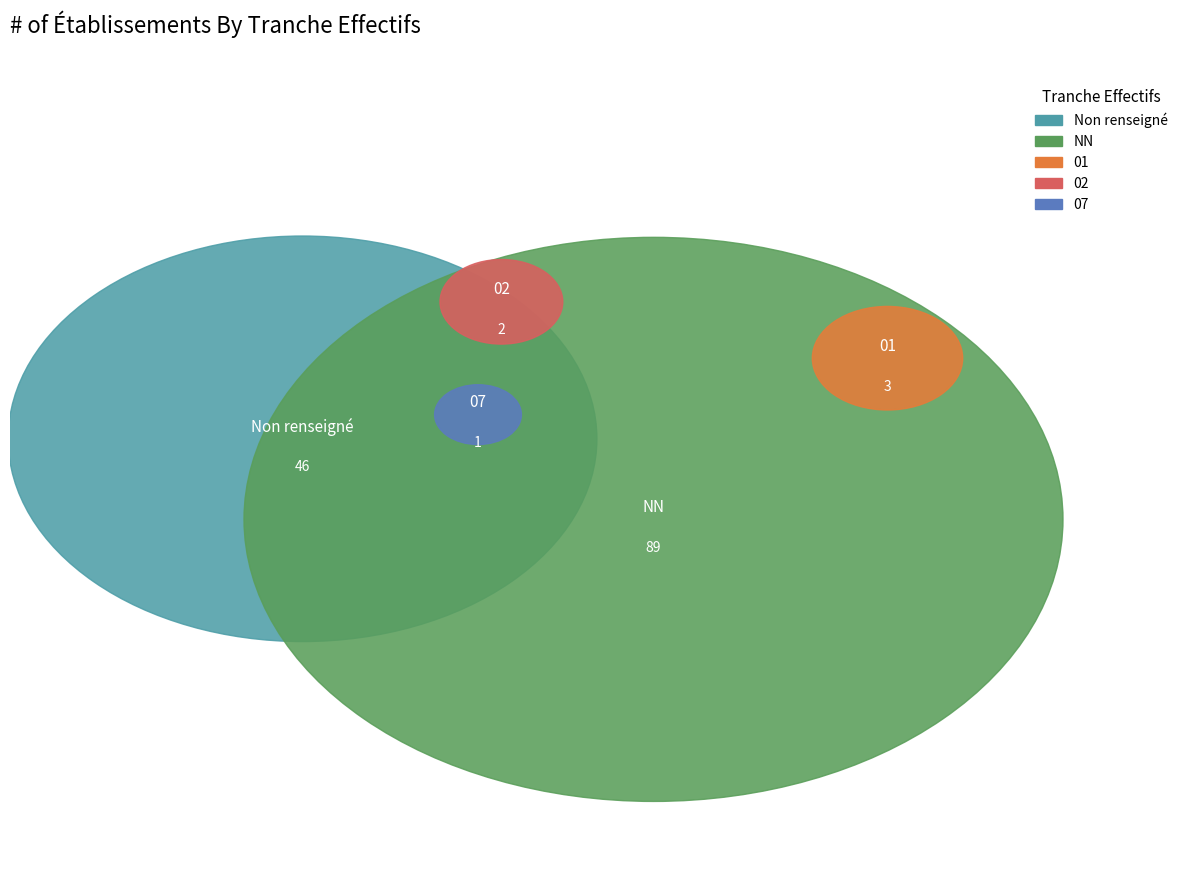

Approximately how many times larger is the value at 07 compared to 02?

0.5